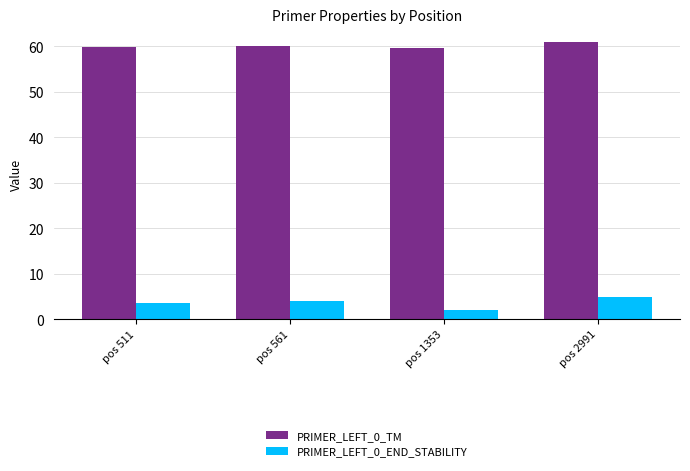

What are all the series names shown in the legend?

PRIMER_LEFT_0_TM, PRIMER_LEFT_0_END_STABILITY